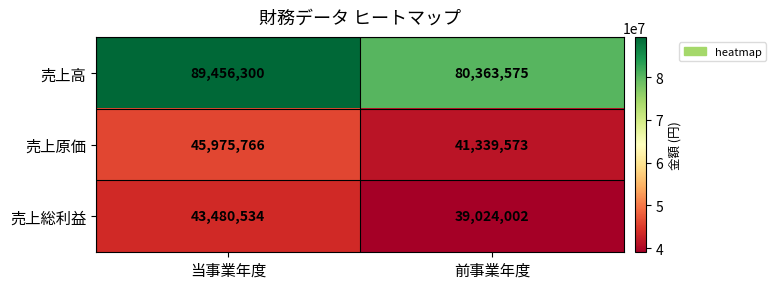

Which series has the widest spread of values?

売上高